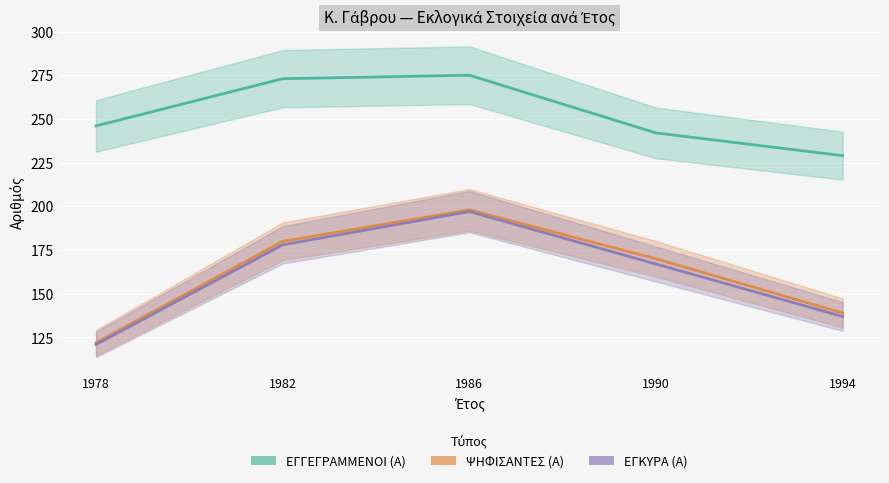

True or false: ΕΓΓΕΓΡΑΜΜΕΝΟΙ (Α) and ΕΓΚΥΡΑ (Α) cross at least once.

False